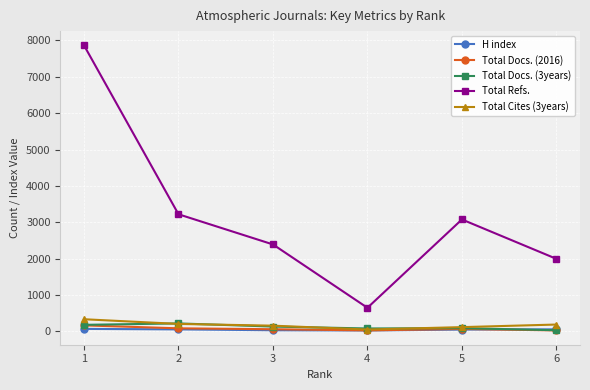

What is the average value of the Total Refs. series?

3198